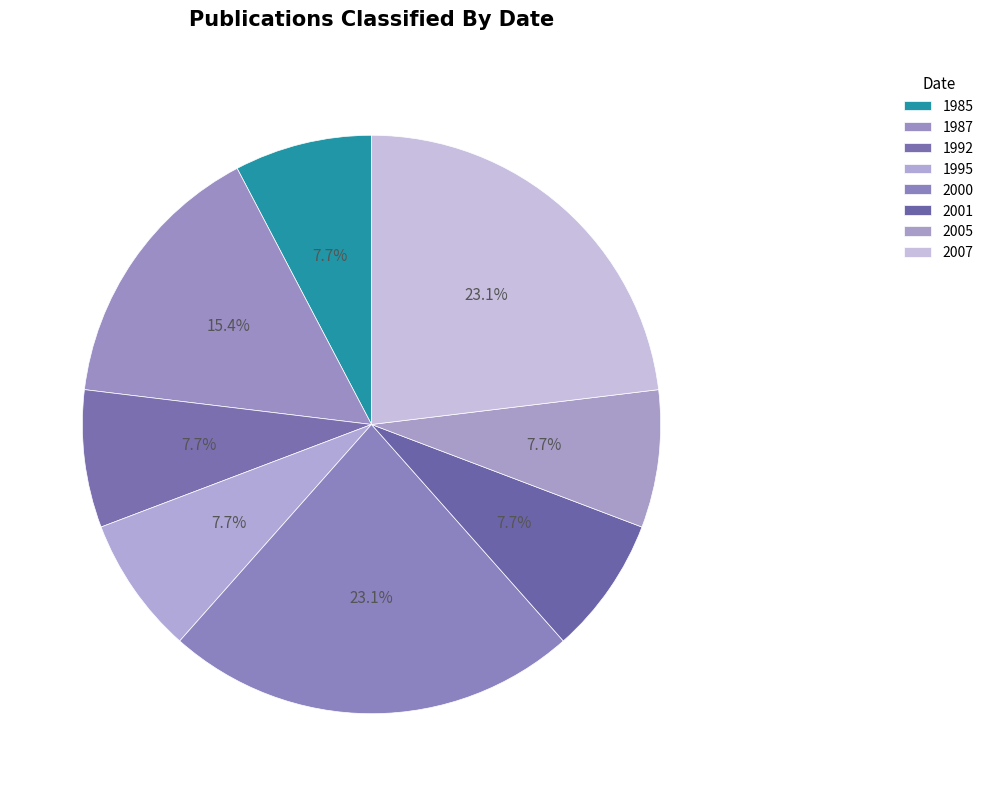

Count the number of slices in the pie.

8